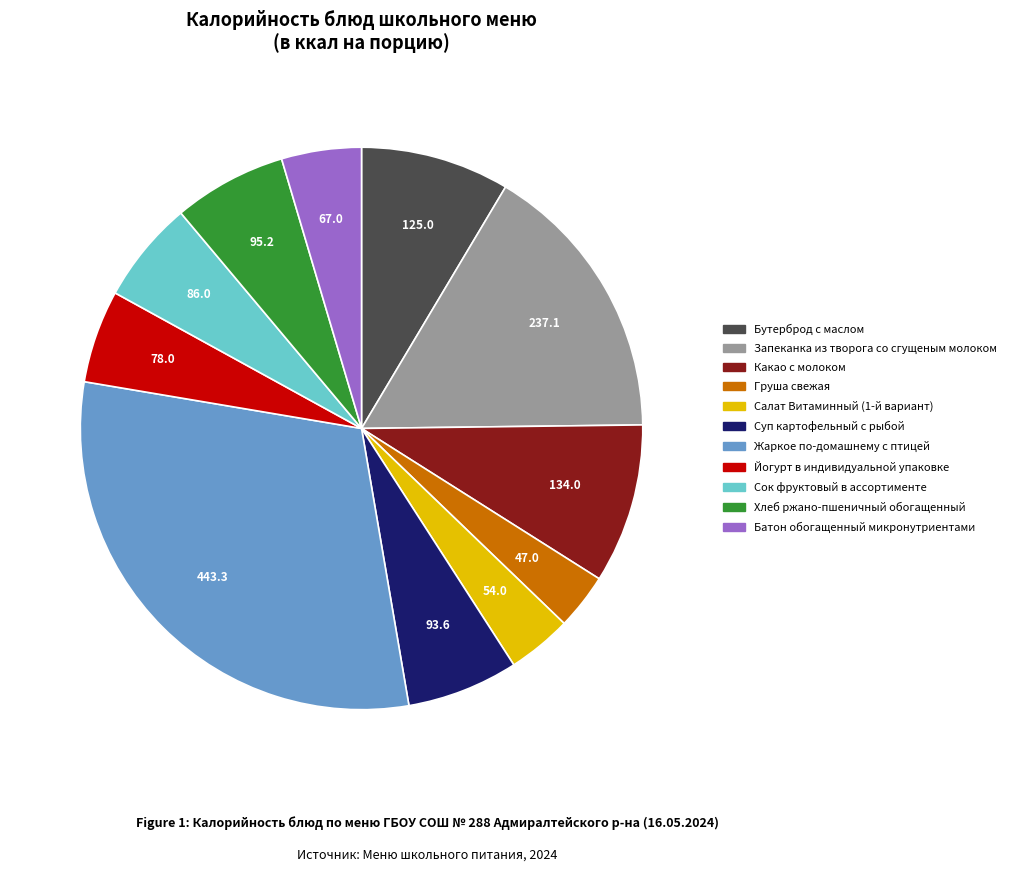

What is the ratio of the value at Батон обогащенный микронутриентами to the value at Какао с молоком?

0.5